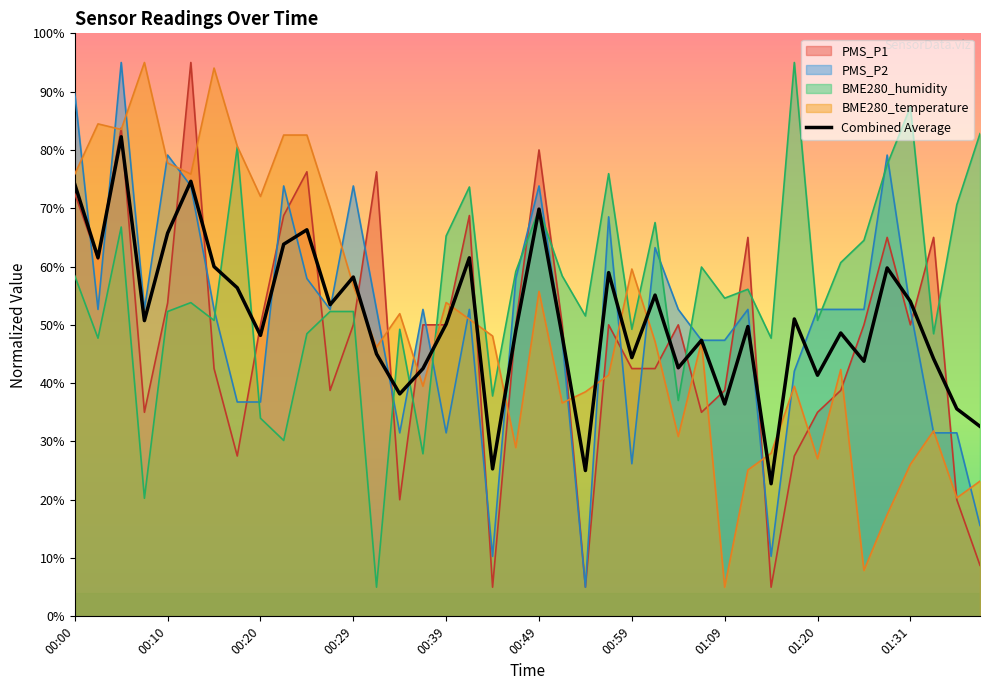

What position from the left is 34?

35